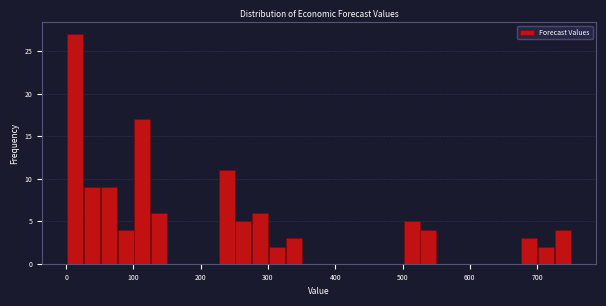

Read against the x-axis, roughly where is the centre of the tallest bar?

10